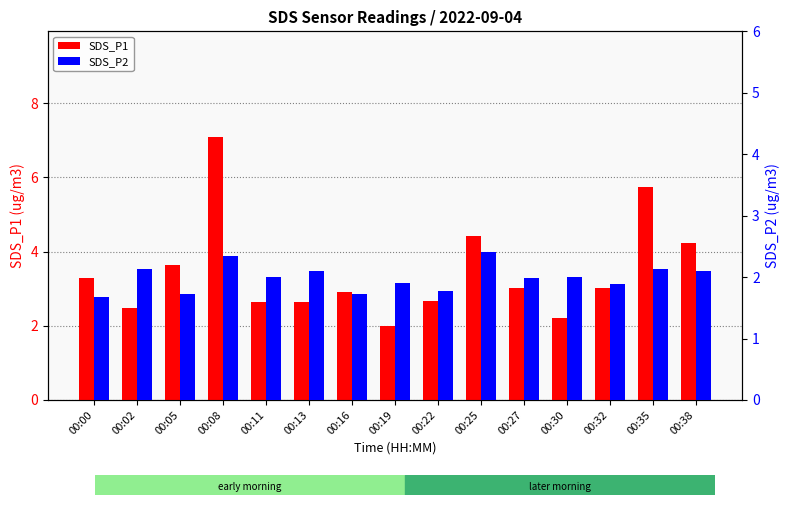

What is the average value of the SDS_P1 series?

3.5